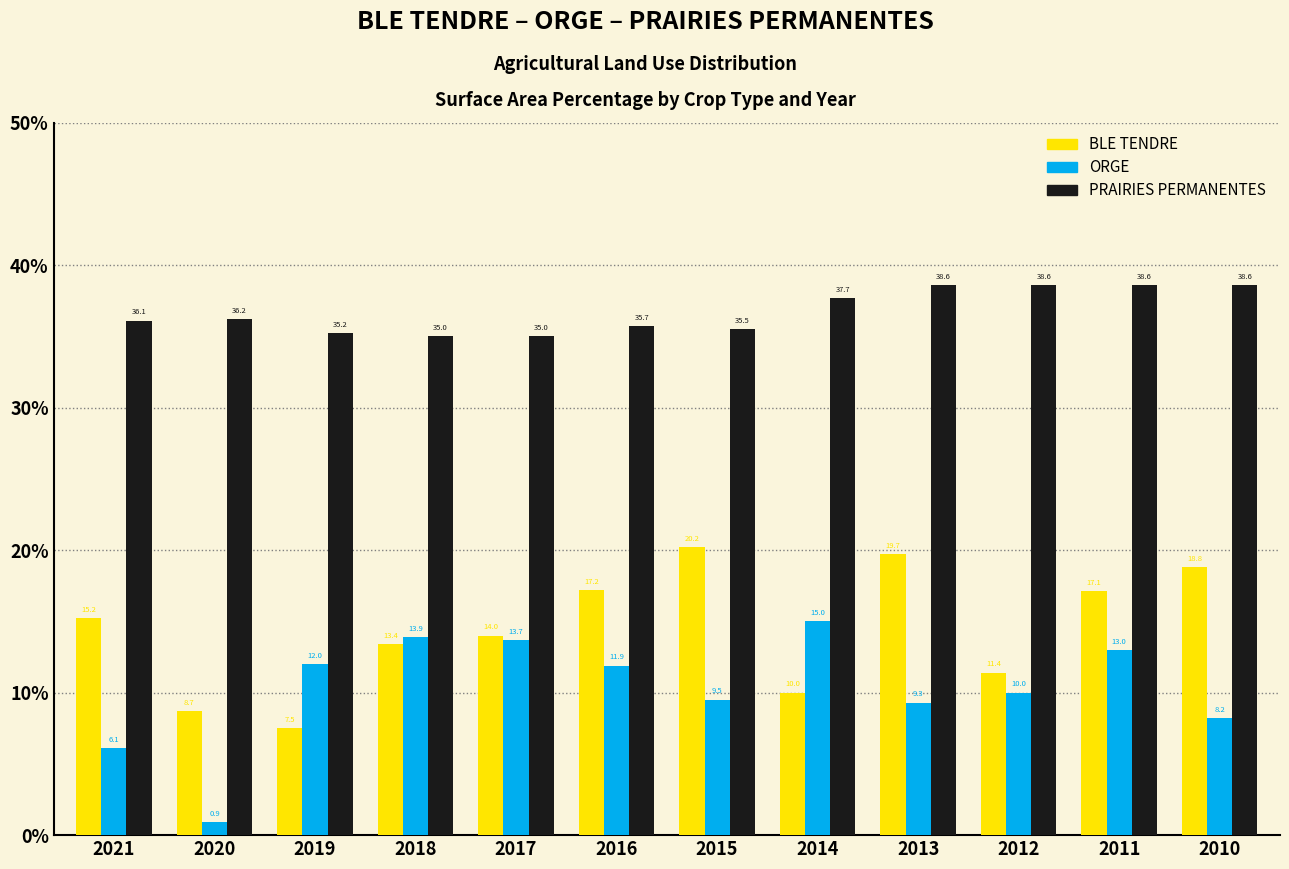

Reading right to left, extract all data points from this chart.

BLE TENDRE: 18.8	17.1	11.4	19.7	10.0	20.2	17.2	14.0	13.4	7.5	8.7	15.2
ORGE: 8.2	13.0	10.0	9.3	15.0	9.5	11.9	13.7	13.9	12.0	0.9	6.1
PRAIRIES PERMANENTES: 38.6	38.6	38.6	38.6	37.7	35.5	35.7	35.0	35.0	35.2	36.2	36.1